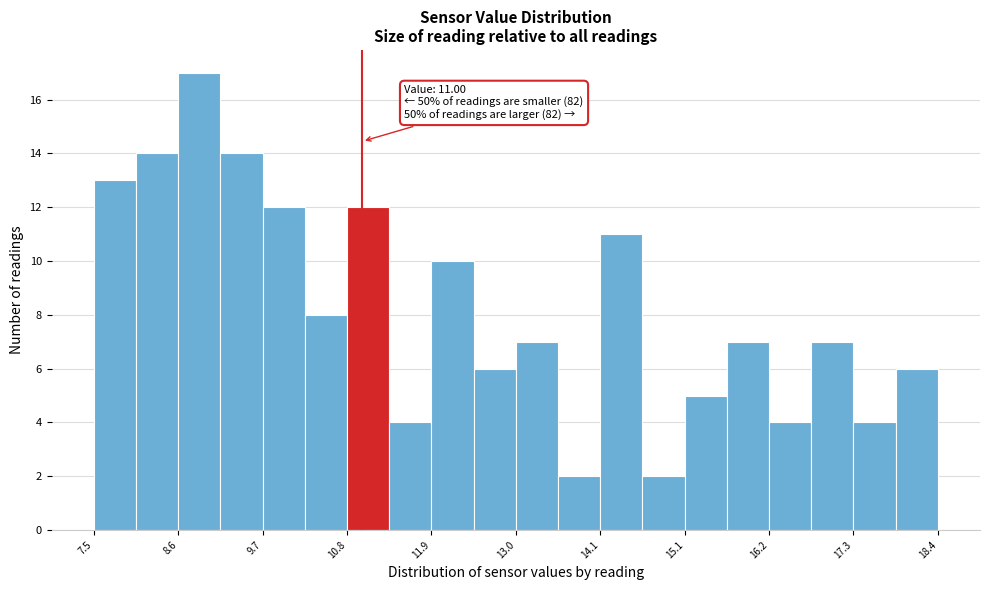

Around what value on the x-axis is the tallest bar? Give the approximate position of its centre, as read against the axis.

9.0